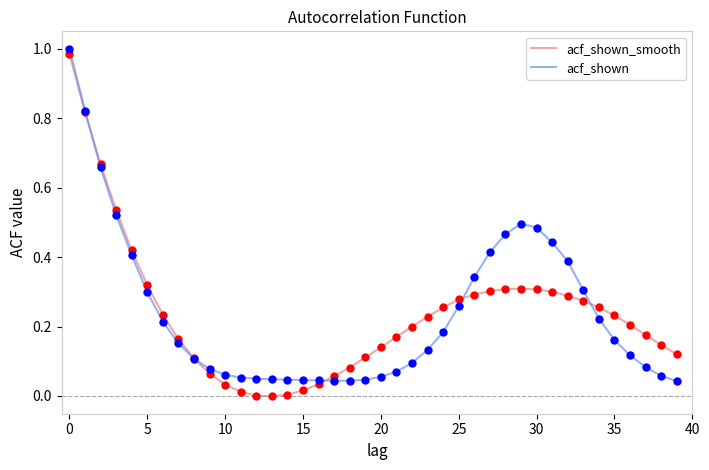

What are all the series names shown in the legend?

acf_shown_smooth, acf_shown